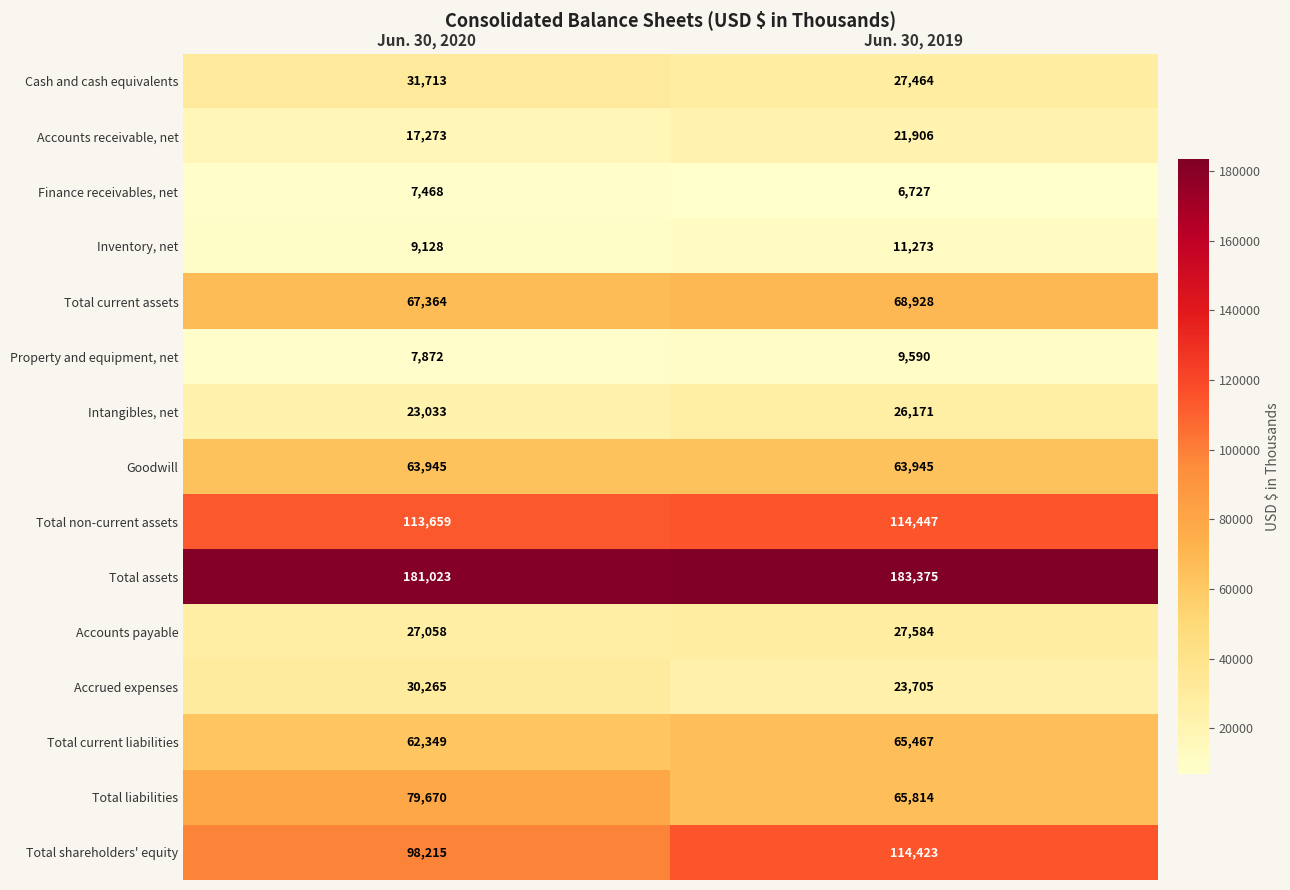

At which category is the sum across all series the highest?

Jun. 30, 2019